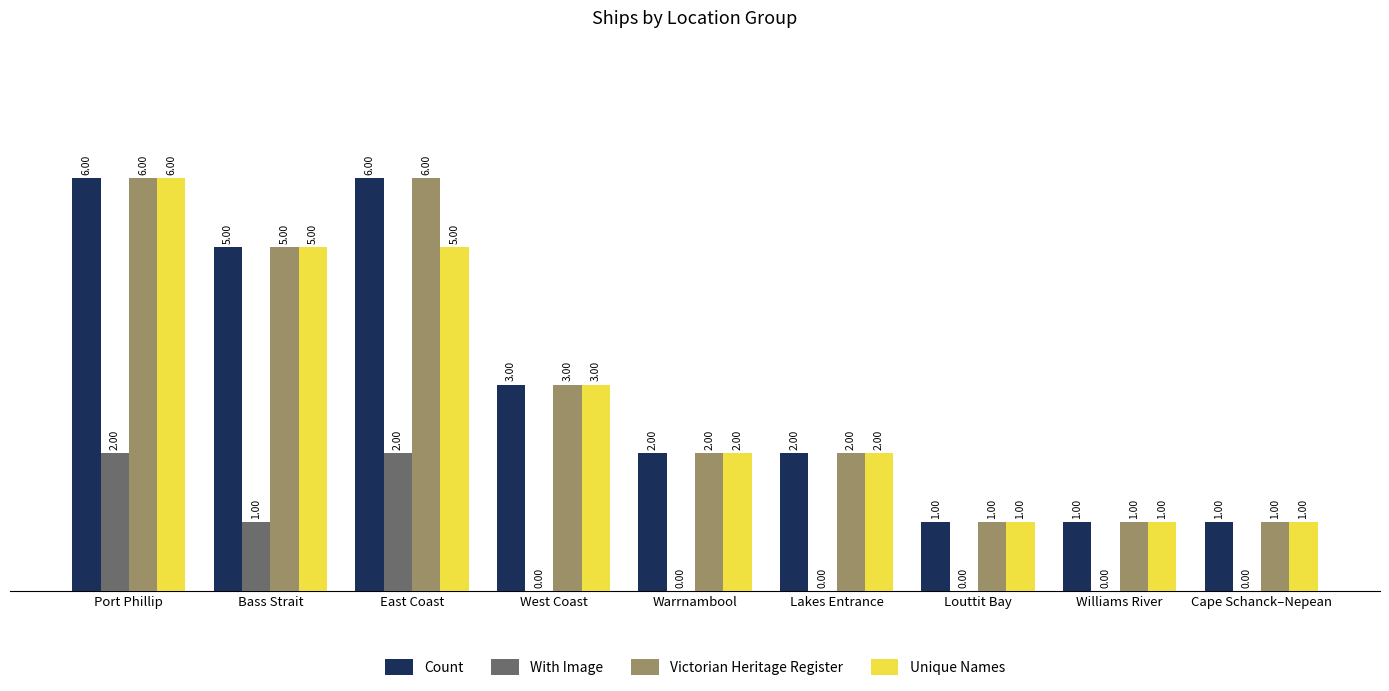

True or false: Victorian Heritage Register has a value of 1 at Louttit Bay.

True